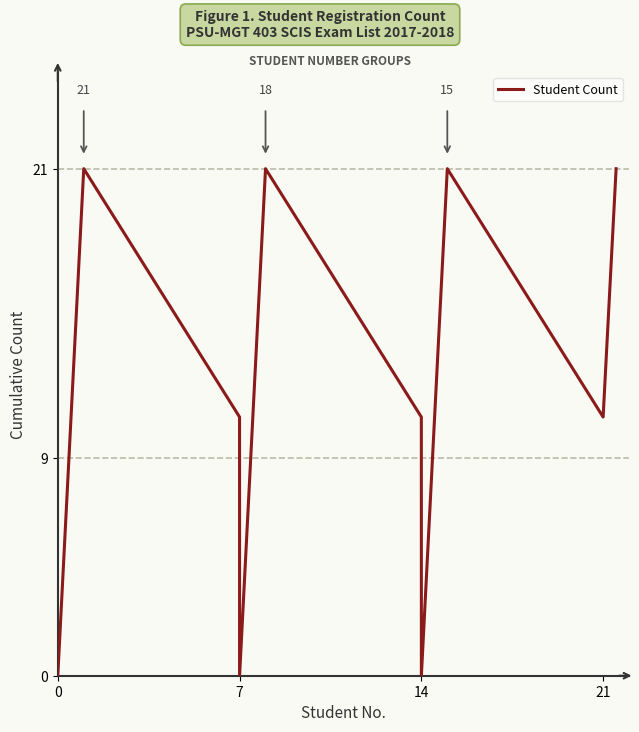

What is the maximum value shown in the chart?

21.0